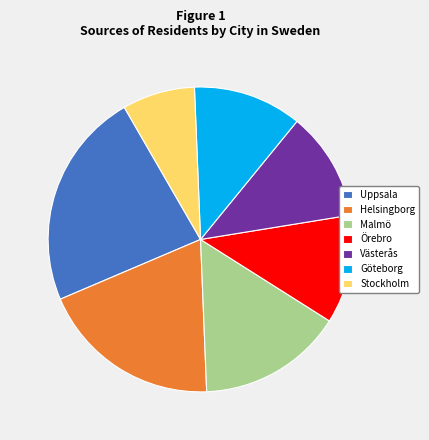

Do Malmö and Västerås together represent more than half of the pie?

No